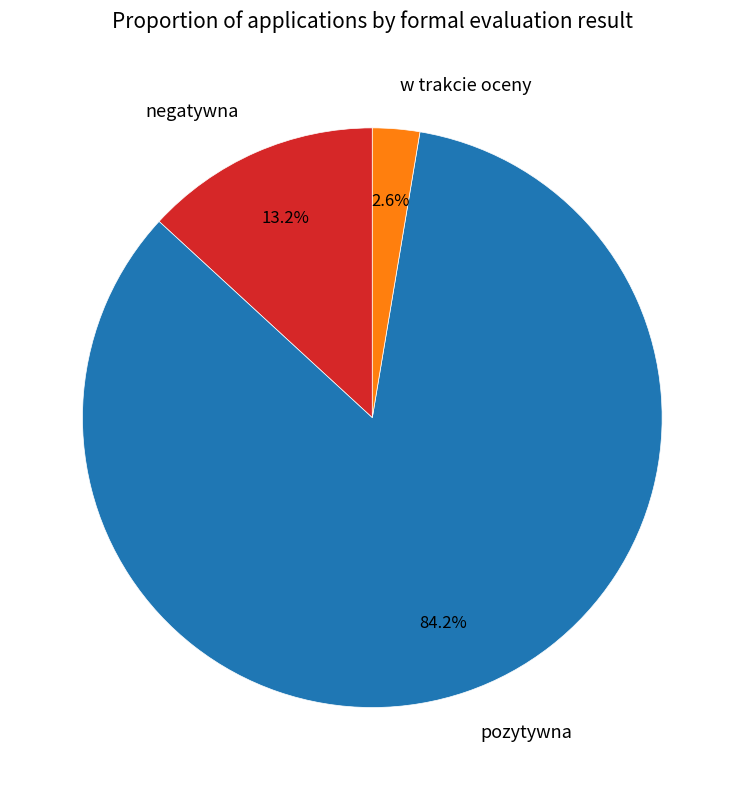

Does pozytywna account for over 50% of the chart?

Yes